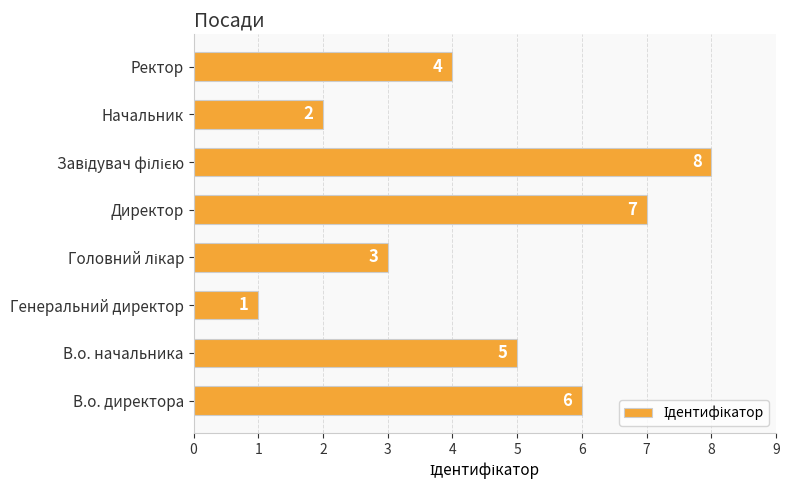

What is the greatest value displayed?

8